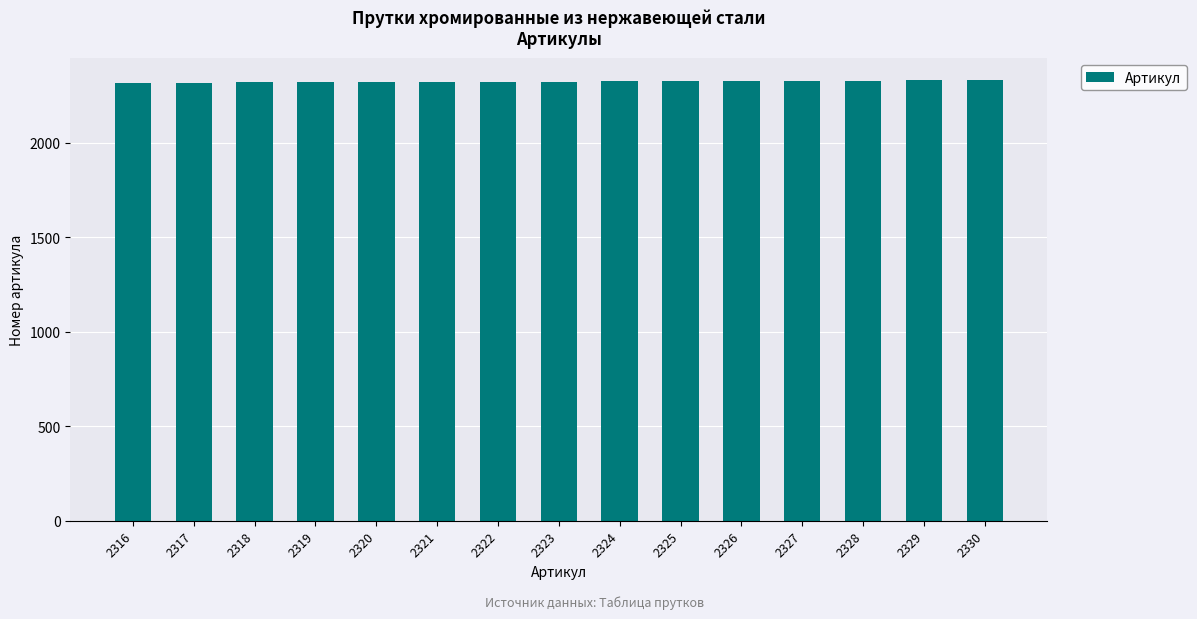

What is the sum of all values?

34845